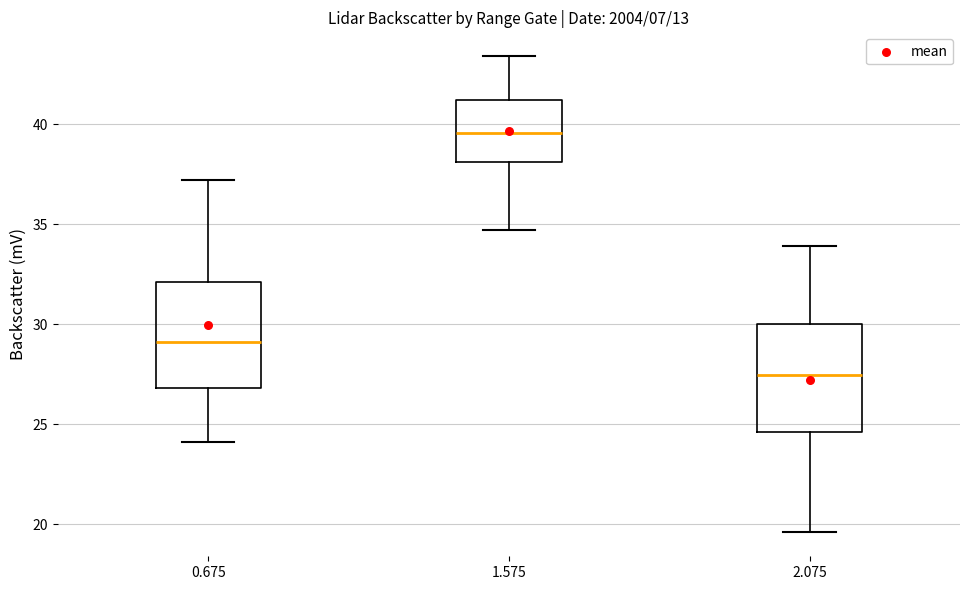

Reading left to right, transcribe this box plot: for each box, give where its median line is, the range the box spans, and where its two whiskers end, as read against the y-axis. The values are not printed on the chart, so give them approximately, as read against the axis.

0.675: median 29.0, box 27.0 to 32.0, whiskers 24.0 to 37.0
1.575: median 39.5, box 38.0 to 41.0, whiskers 34.5 to 43.5
2.075: median 27.5, box 24.5 to 30.0, whiskers 19.5 to 34.0